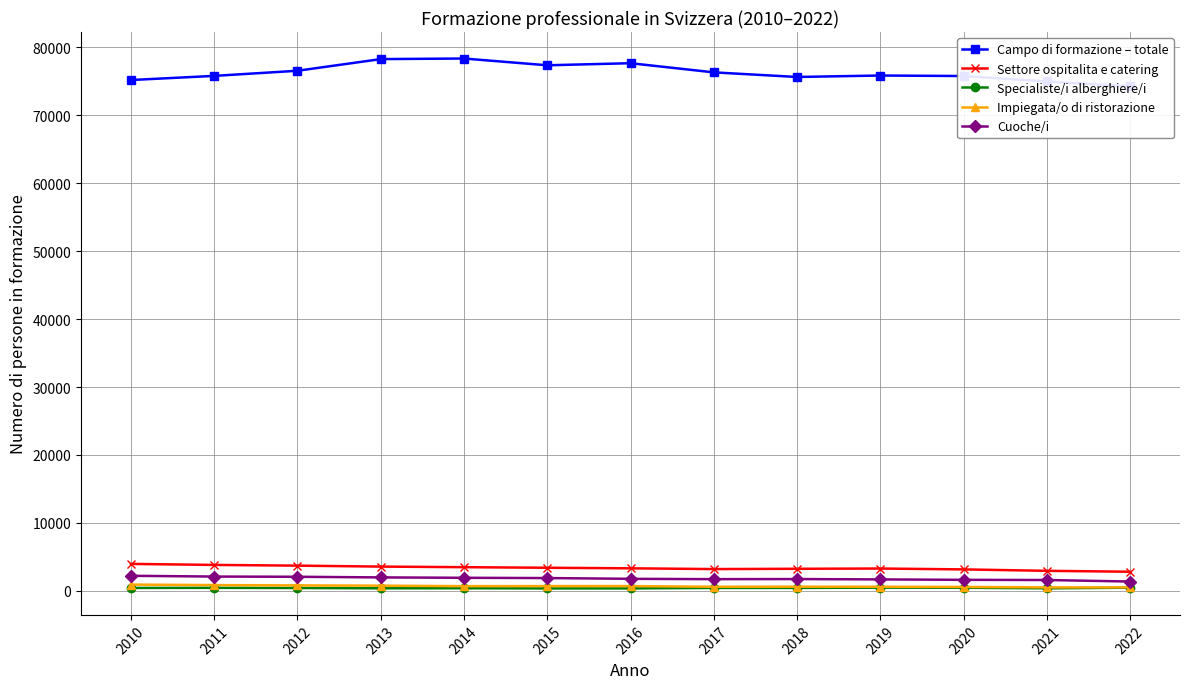

Is it true that Specialiste/i alberghiere/i equals 293 at 2010?

False